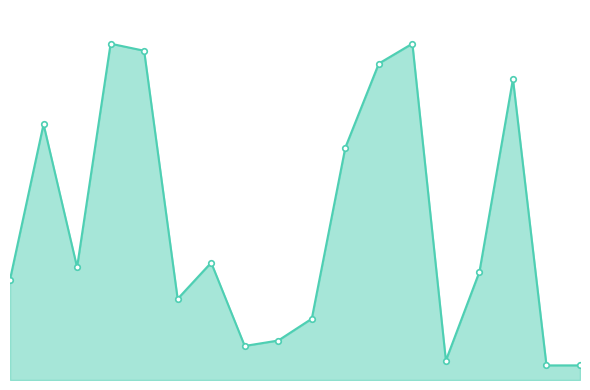

What is the average value?

260249